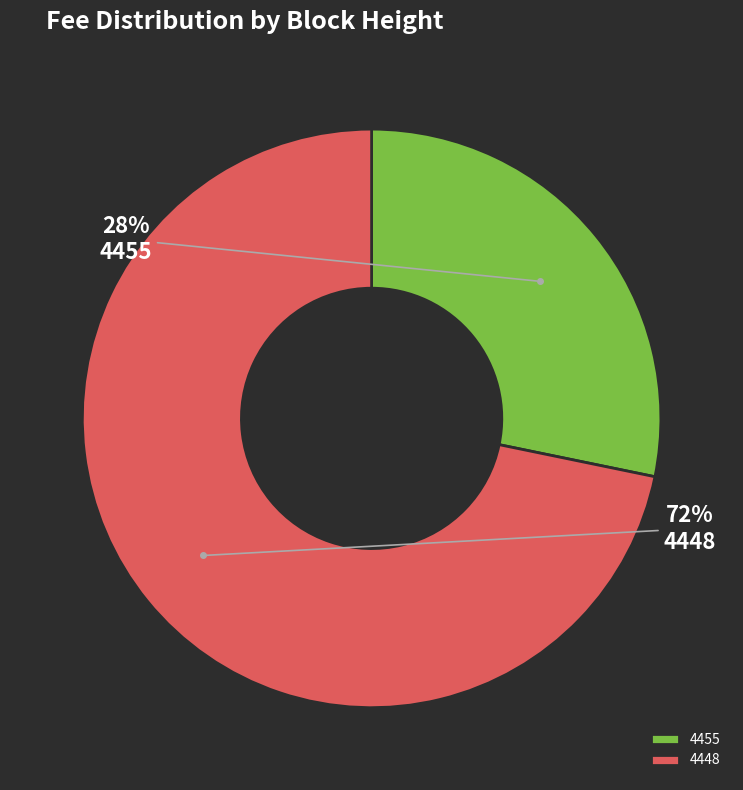

True or false: 4448 accounts for 78% of the total.

False